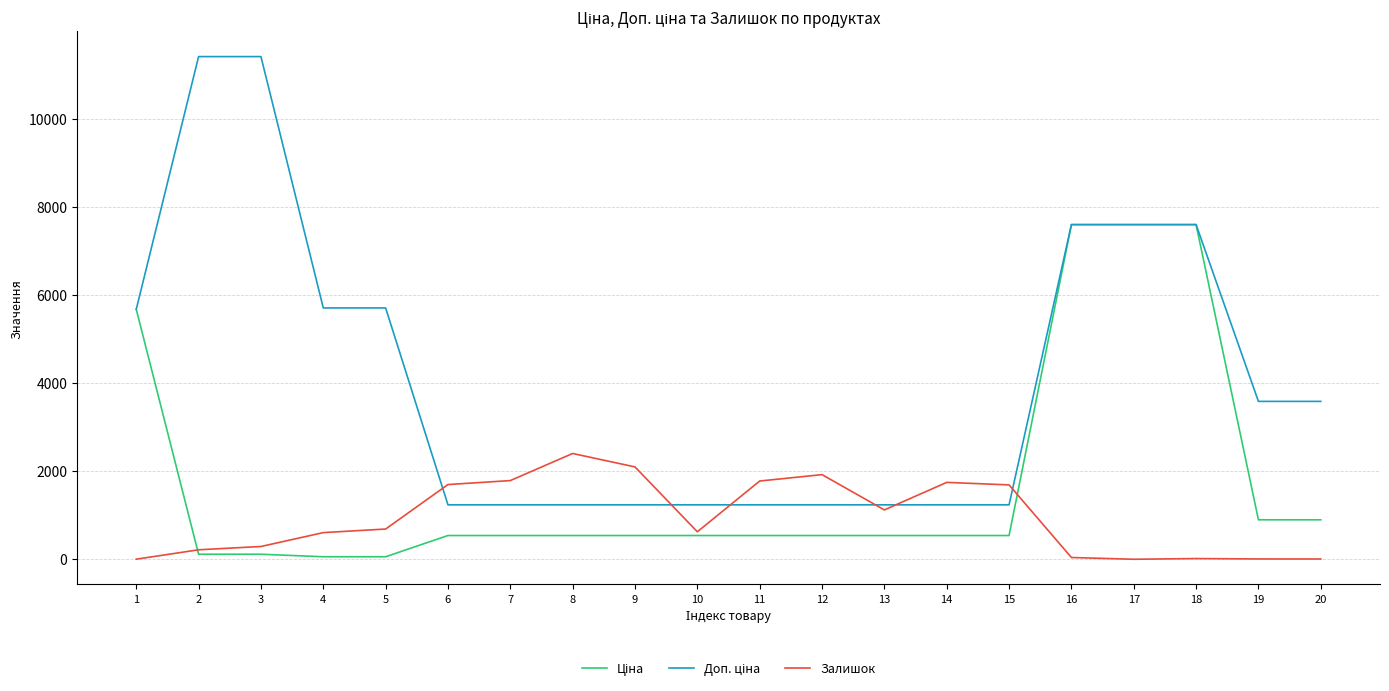

What is the difference between the highest and lowest values at 8?

1862.0